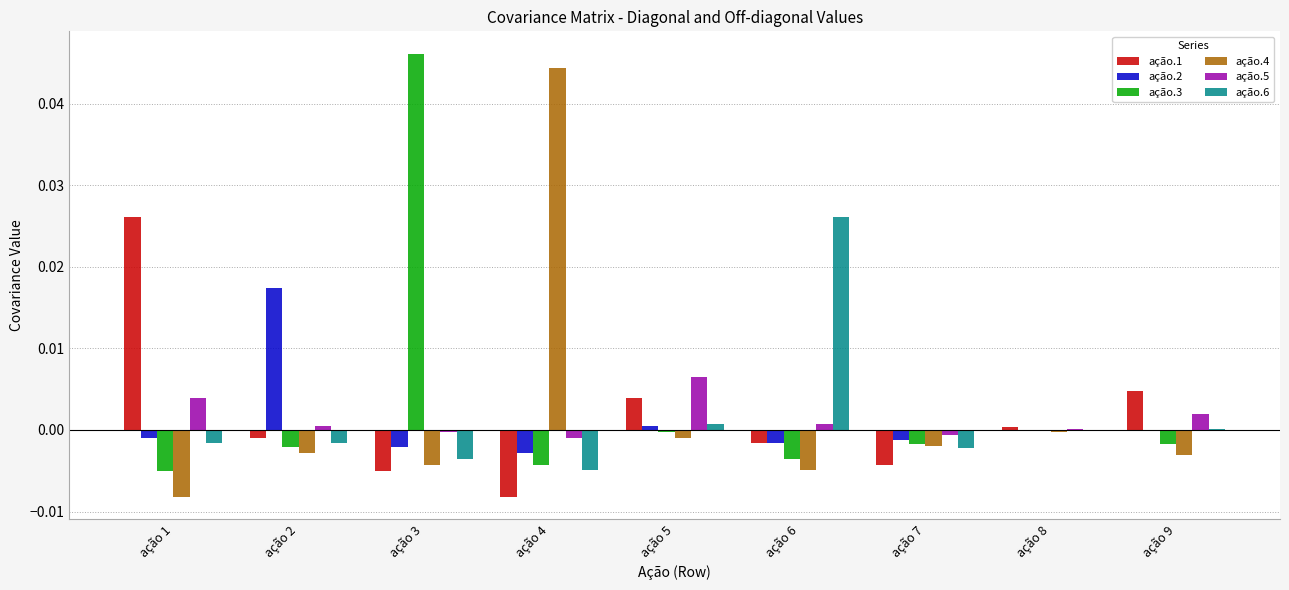

At which category is the sum across all series the highest?

ação 3